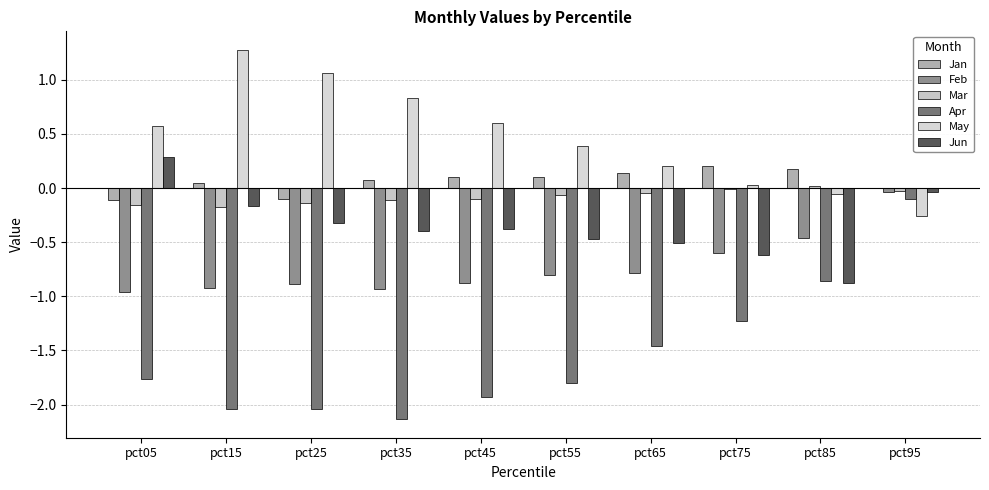

At how many categories does at least one series exceed 0?

9